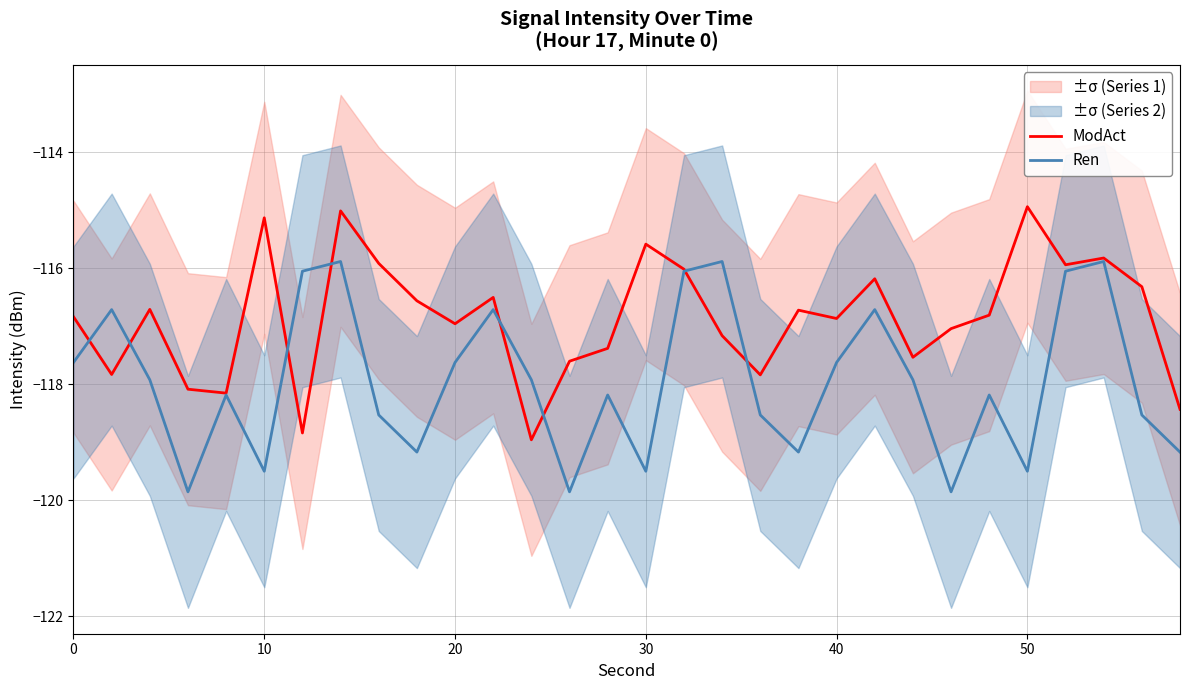

How many interior local valleys does the Ren series have?

8